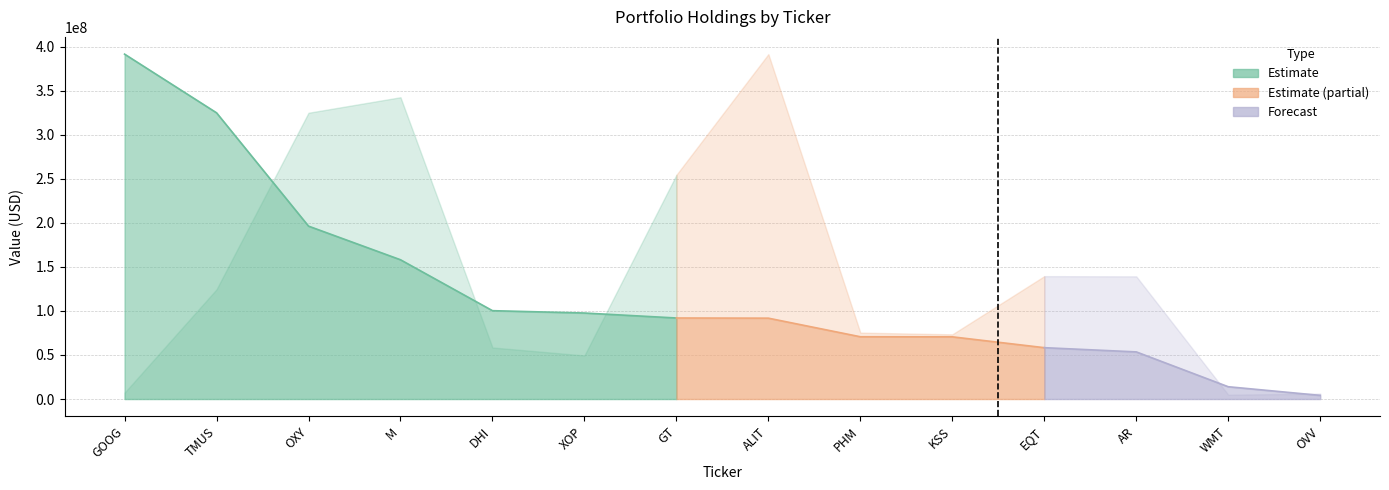

Reading left to right, what are all the values shown in this chart?

Value: GOOG=391801000	TMUS=325149000	OXY=196411000	M=158200000	DHI=100344000	XOP=97687000	GT=92040000	ALIT=91840000	PHM=70717000	KSS=70635000	EQT=58311000	AR=53519000	WMT=13938000	OVV=4110000
Shares or principal amount: GOOG=147000	TMUS=2545000	OXY=6640000	M=7000000	DHI=1195000	XOP=1010000	GT=5200000	ALIT=8000000	PHM=1540000	KSS=1500000	EQT=2850000	AR=2845263	WMT=100000	OVV=125000